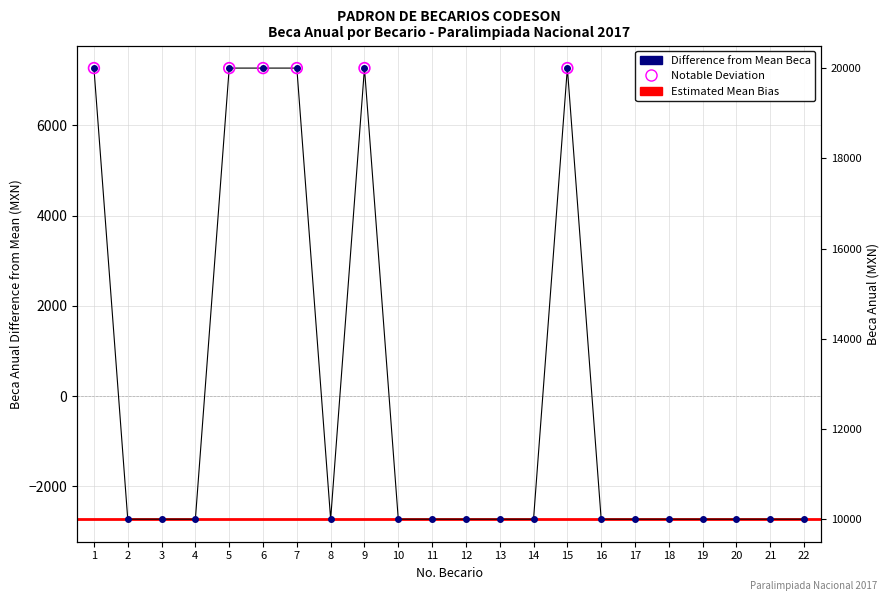

What is the change in value from 3 to 15?

+10000.0